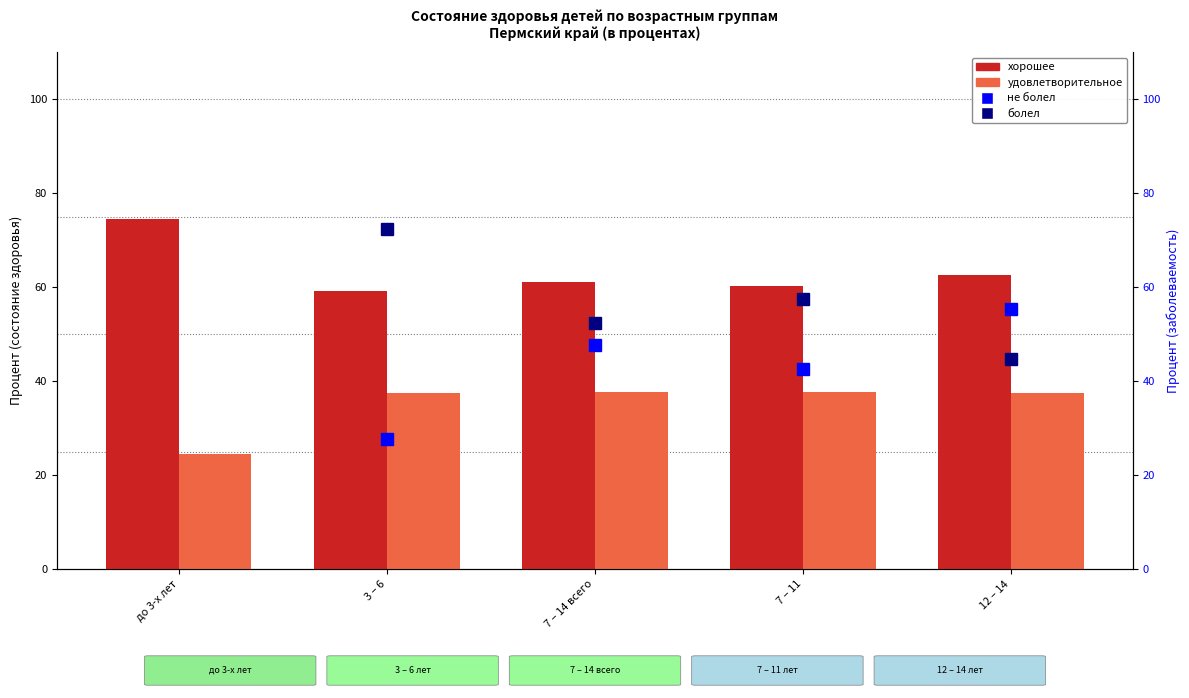

How many data points in удовлетворительное are above 37?

4